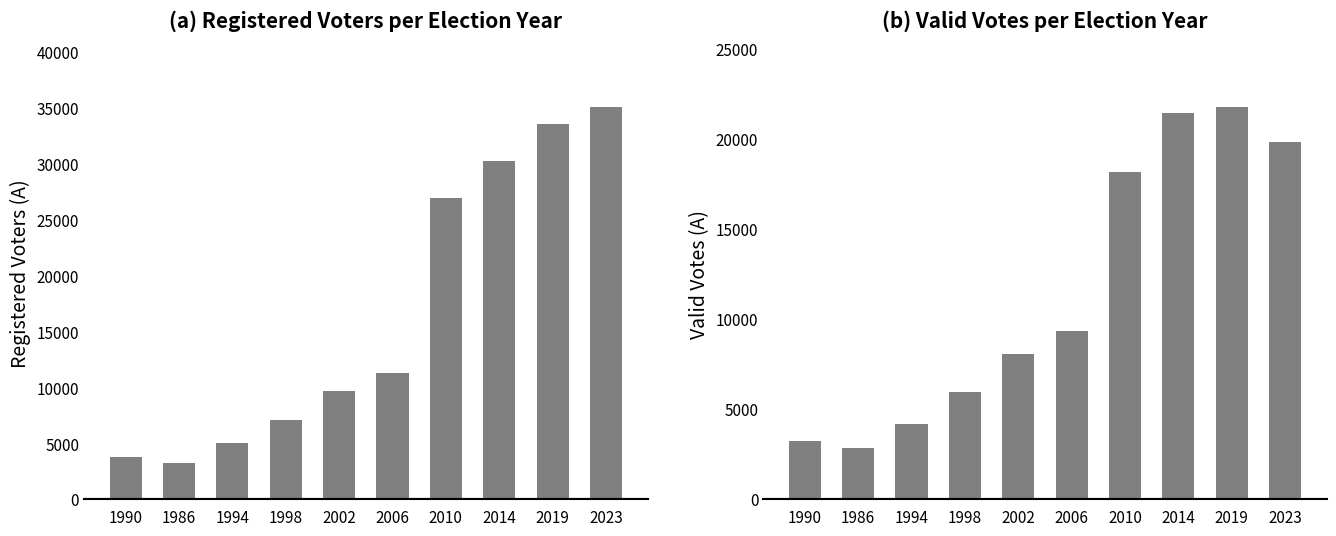

Which series has the largest total across all categories?

ΕΓΓΕΓΡΑΜΜΕΝΟΙ (Α)